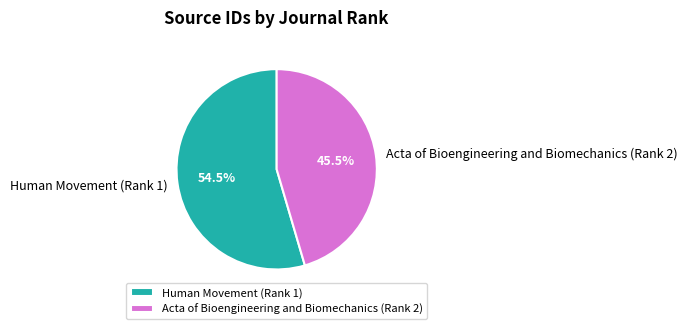

Rank the categories by value from lowest to highest.

Acta of Bioengineering and Biomechanics (Rank 2), Human Movement (Rank 1)